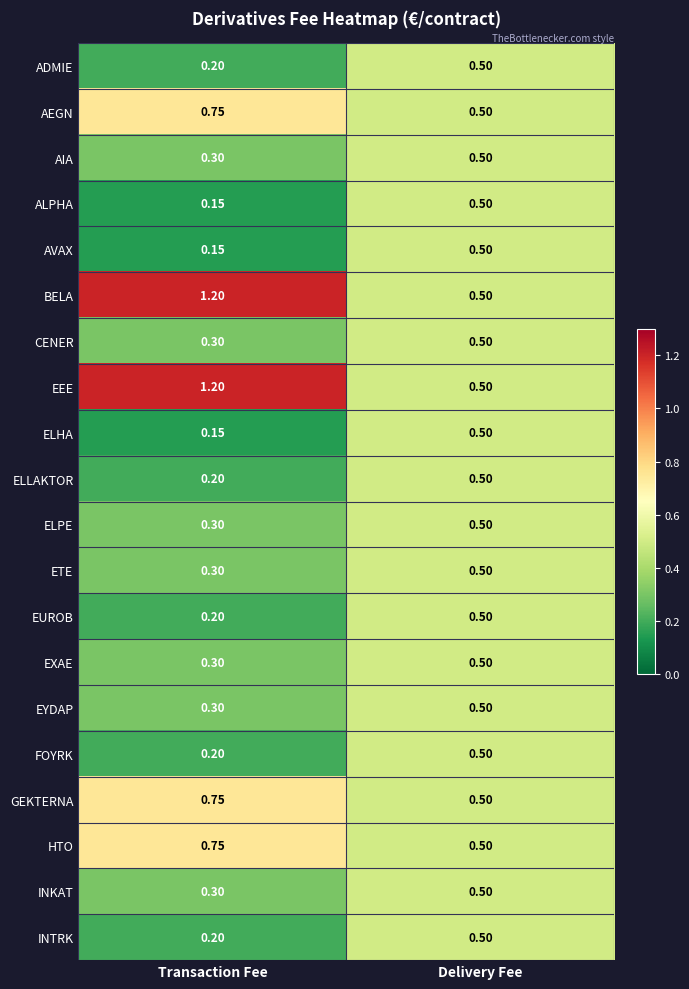

At which label is BELA closest to 0?

Delivery Fee